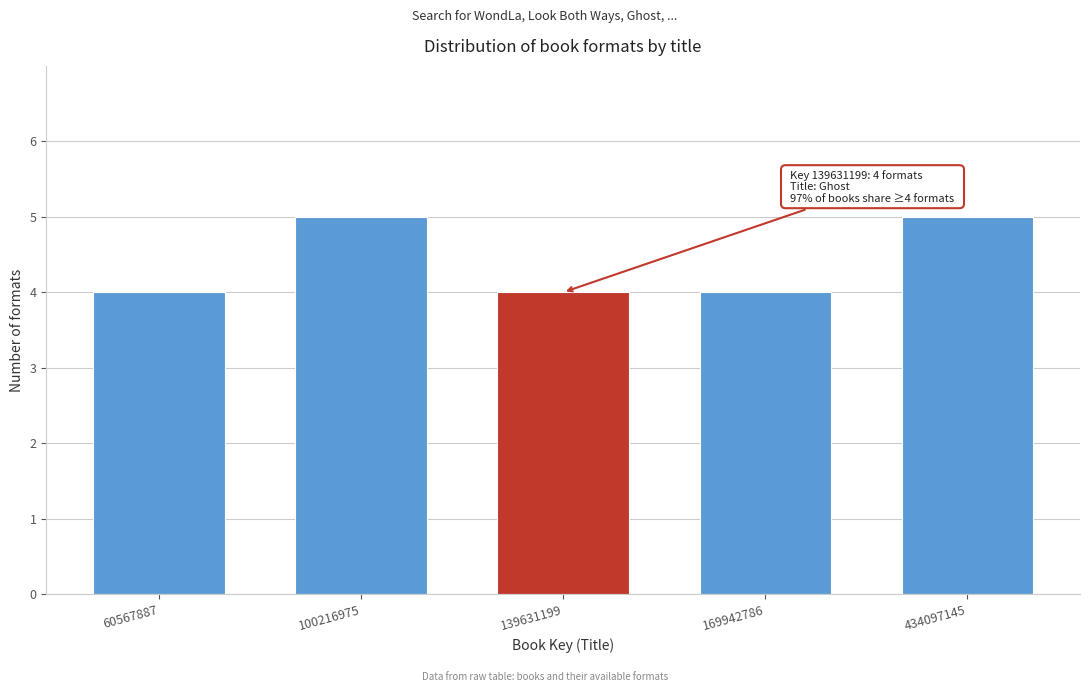

Reading left to right, extract all data points from this chart.

4	5	4	4	5